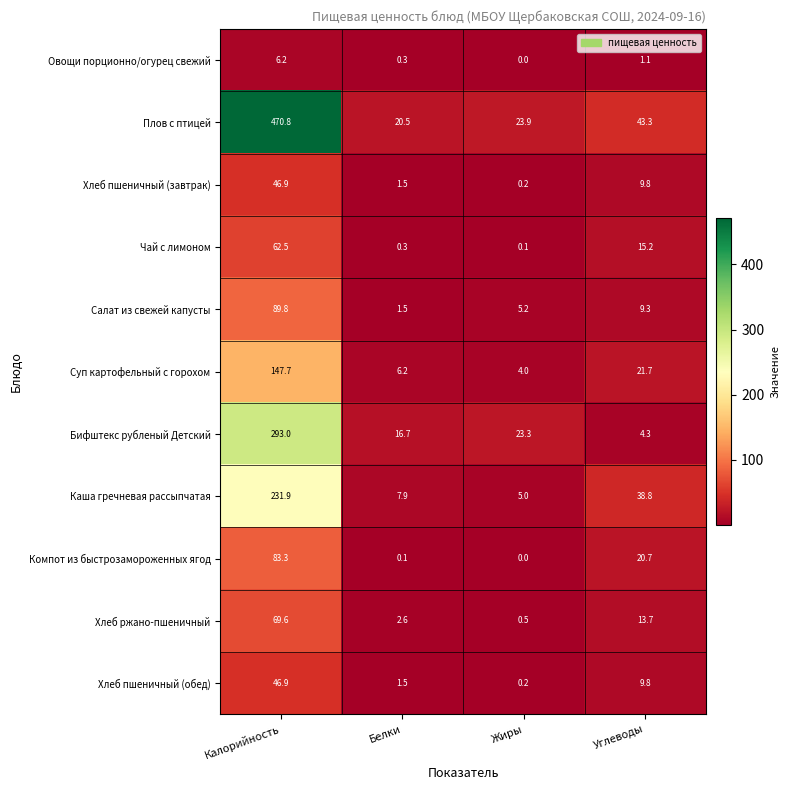

Between Жиры and Углеводы, which series saw the biggest shift?

Каша гречневая рассыпчатая